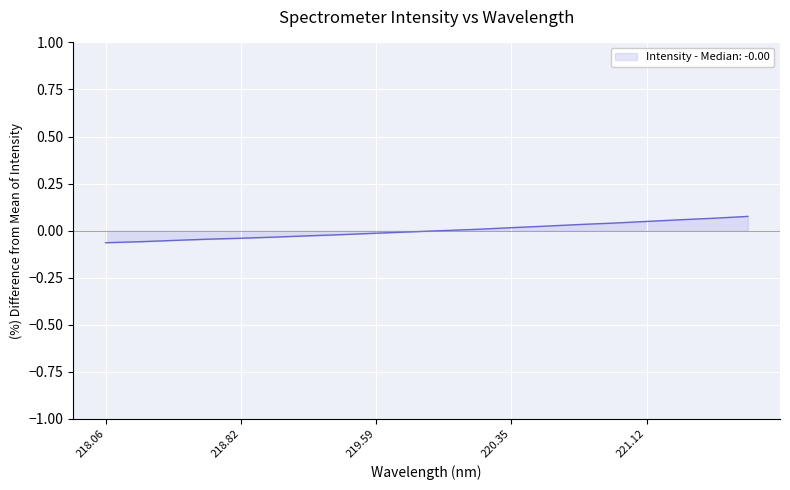

How many distinct data groups are displayed?

1